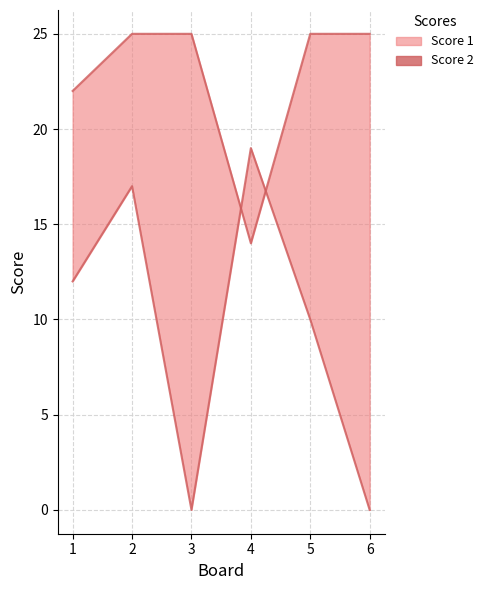

True or false: the data shows 12 at 1.

True